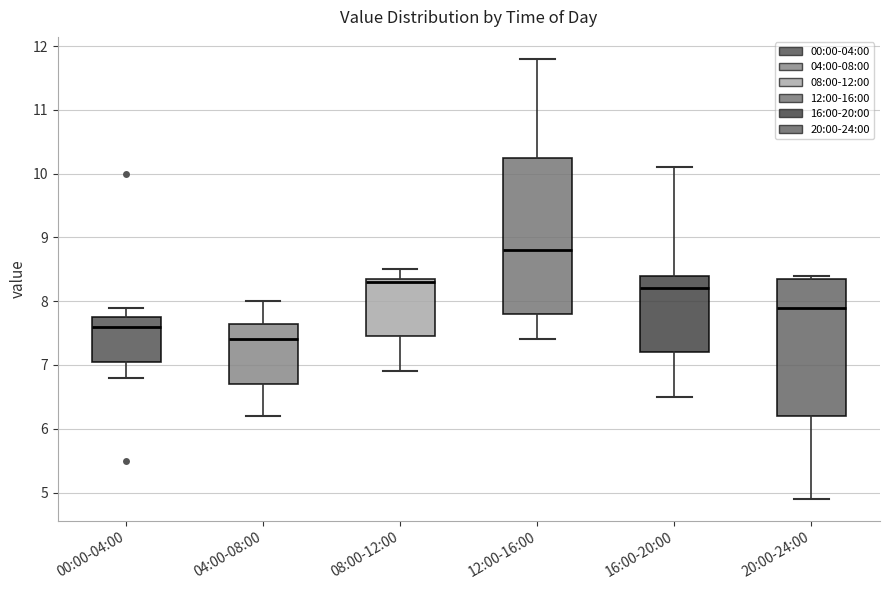

Which box has the lowest median line?

04:00-08:00